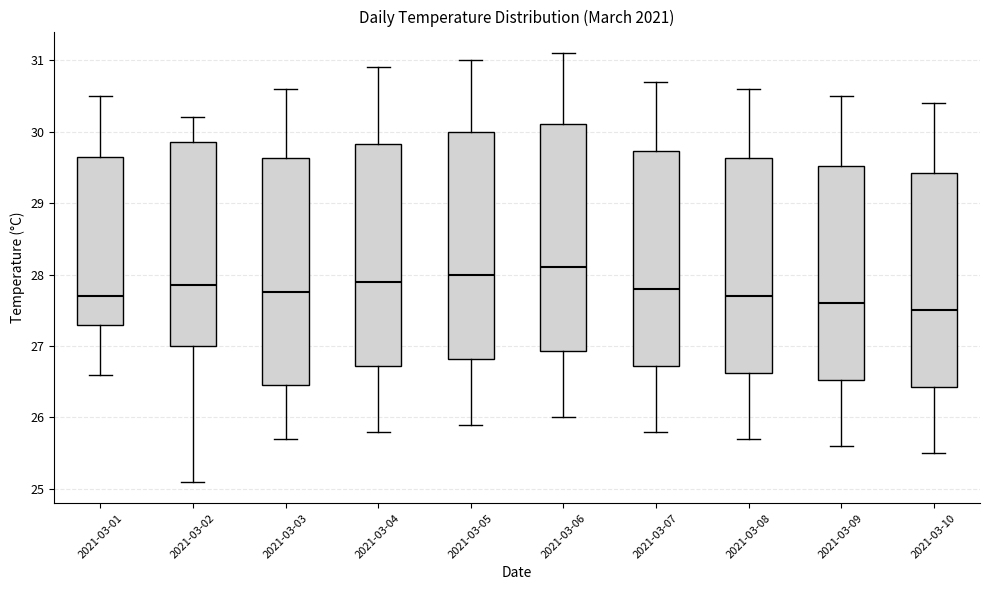

Reading left to right, transcribe this box plot: for each box, give where its median line is, the range the box spans, and where its two whiskers end, as read against the y-axis. The values are not printed on the chart, so give them approximately, as read against the axis.

2021-03-01: median 27.7, box 27.3 to 29.7, whiskers 26.6 to 30.5
2021-03-02: median 27.9, box 27.0 to 29.9, whiskers 25.1 to 30.2
2021-03-03: median 27.8, box 26.5 to 29.6, whiskers 25.7 to 30.6
2021-03-04: median 27.9, box 26.7 to 29.8, whiskers 25.8 to 30.9
2021-03-05: median 28.0, box 26.8 to 30.0, whiskers 25.9 to 31.0
2021-03-06: median 28.1, box 26.9 to 30.1, whiskers 26.0 to 31.1
2021-03-07: median 27.8, box 26.7 to 29.7, whiskers 25.8 to 30.7
2021-03-08: median 27.7, box 26.6 to 29.6, whiskers 25.7 to 30.6
2021-03-09: median 27.6, box 26.5 to 29.5, whiskers 25.6 to 30.5
2021-03-10: median 27.5, box 26.4 to 29.4, whiskers 25.5 to 30.4